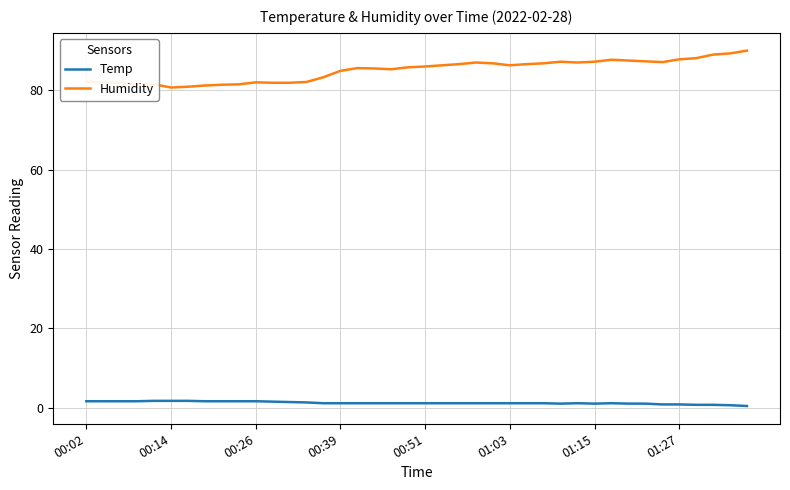

True or false: Temp and Humidity cross at least once.

False